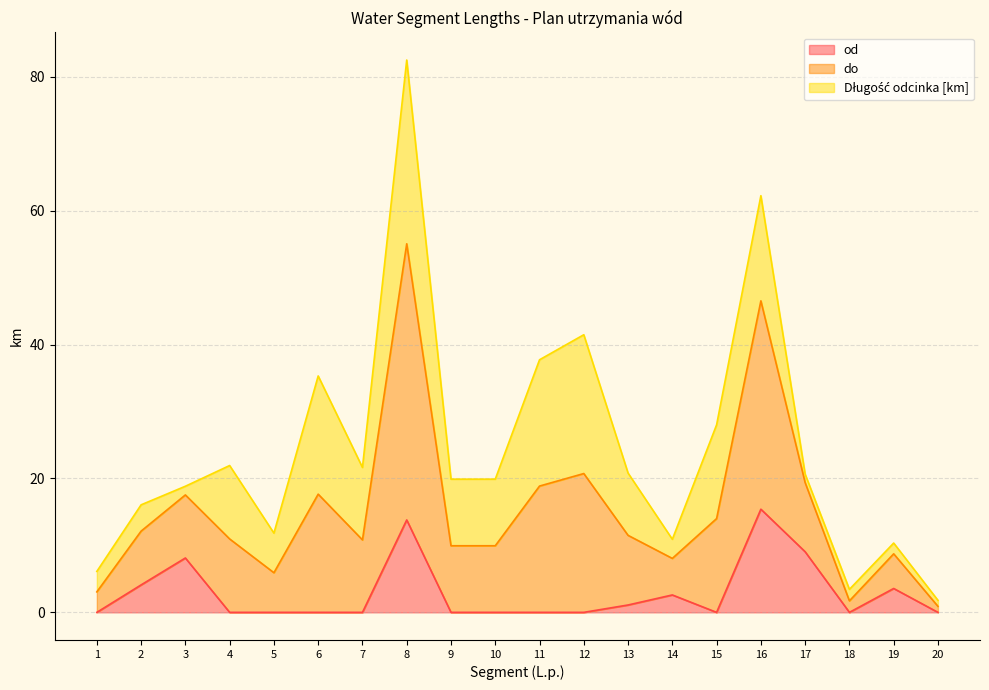

The value of od at 15 is 0.0. True or false?

True